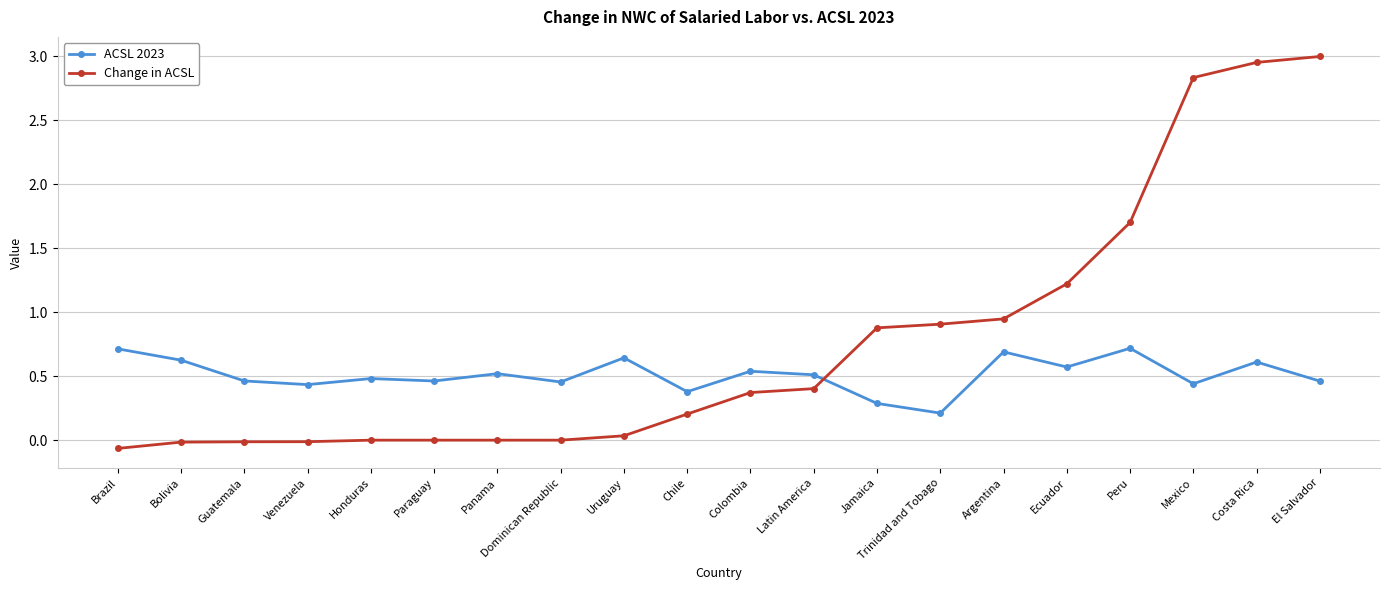

Count the ACSL 2023 values in the range 0 to 1.

20